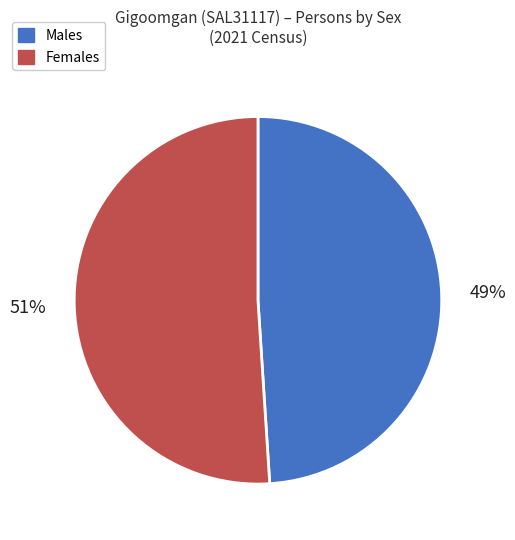

Is there any slice that represents more than half of the pie?

Yes